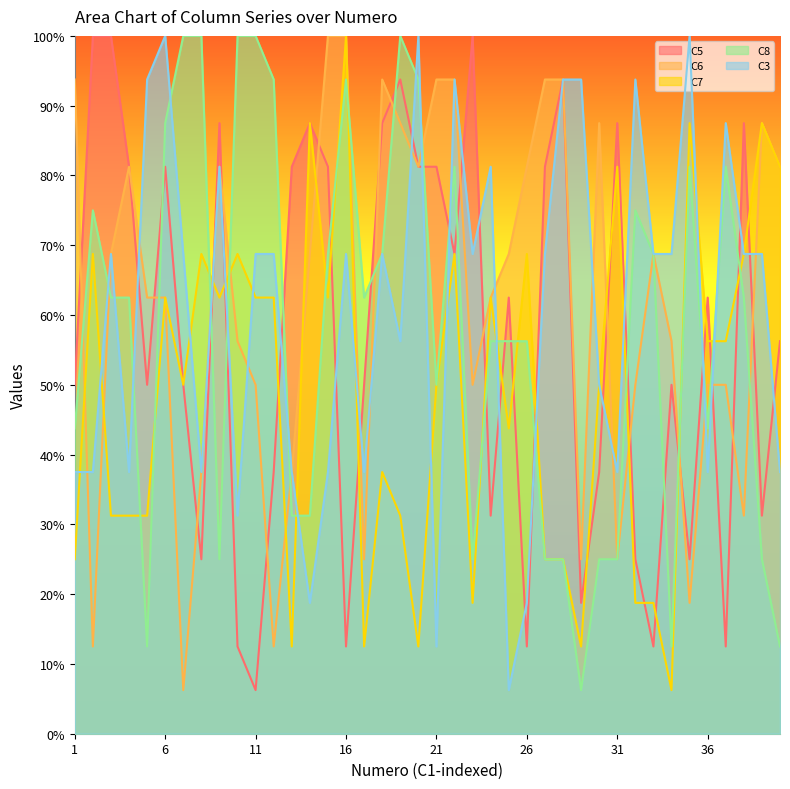

True or false: C6 and C5 intersect in this chart.

True